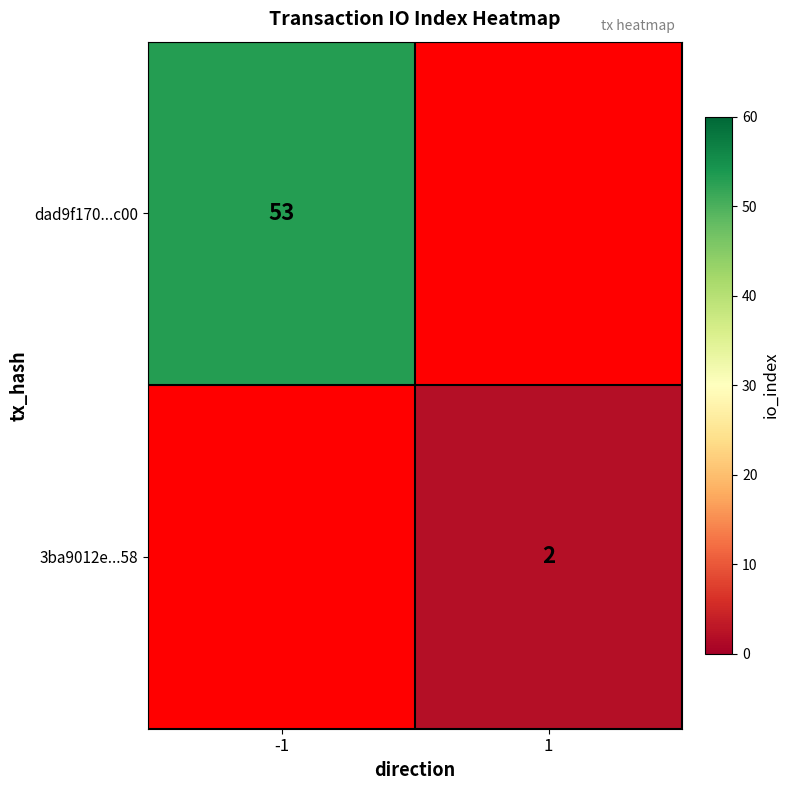

What is the minimum value shown in the chart?

2.0